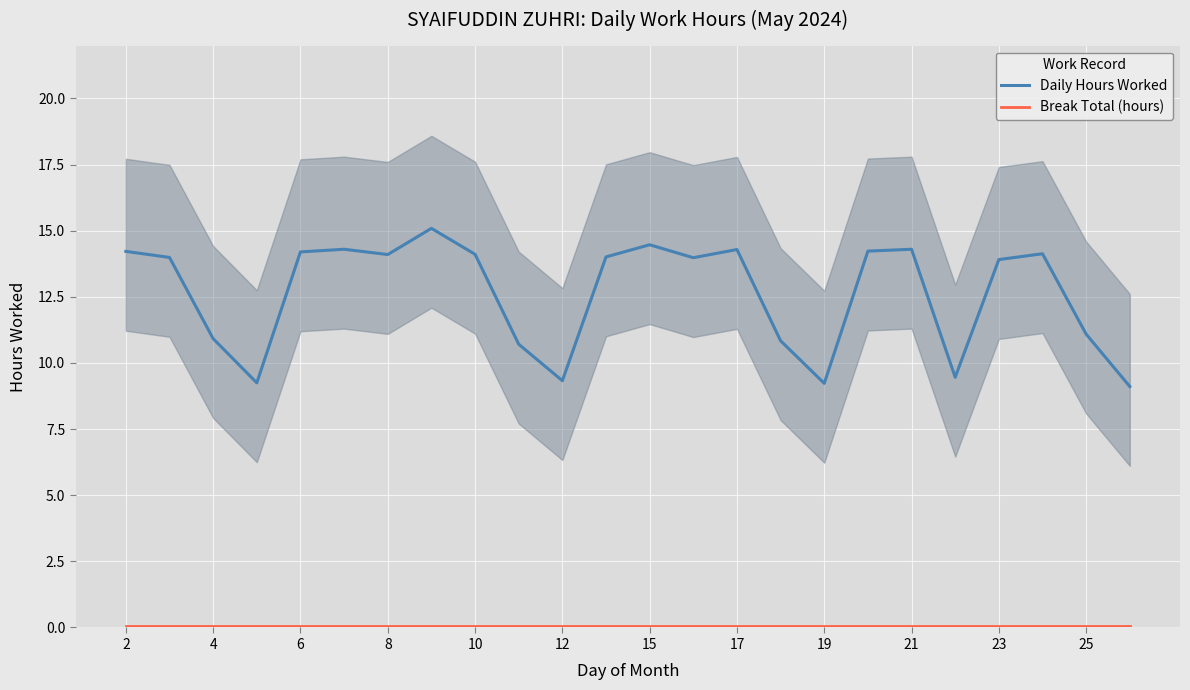

True or false: Daily Hours Worked has a value of 20.6 at 21.

False